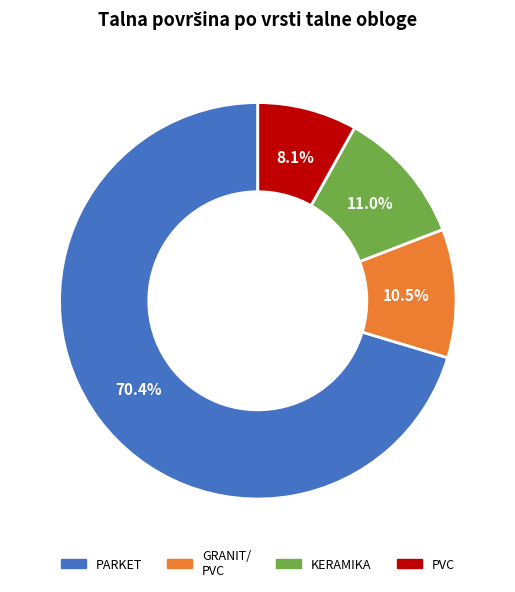

Is there a majority slice in this chart?

Yes